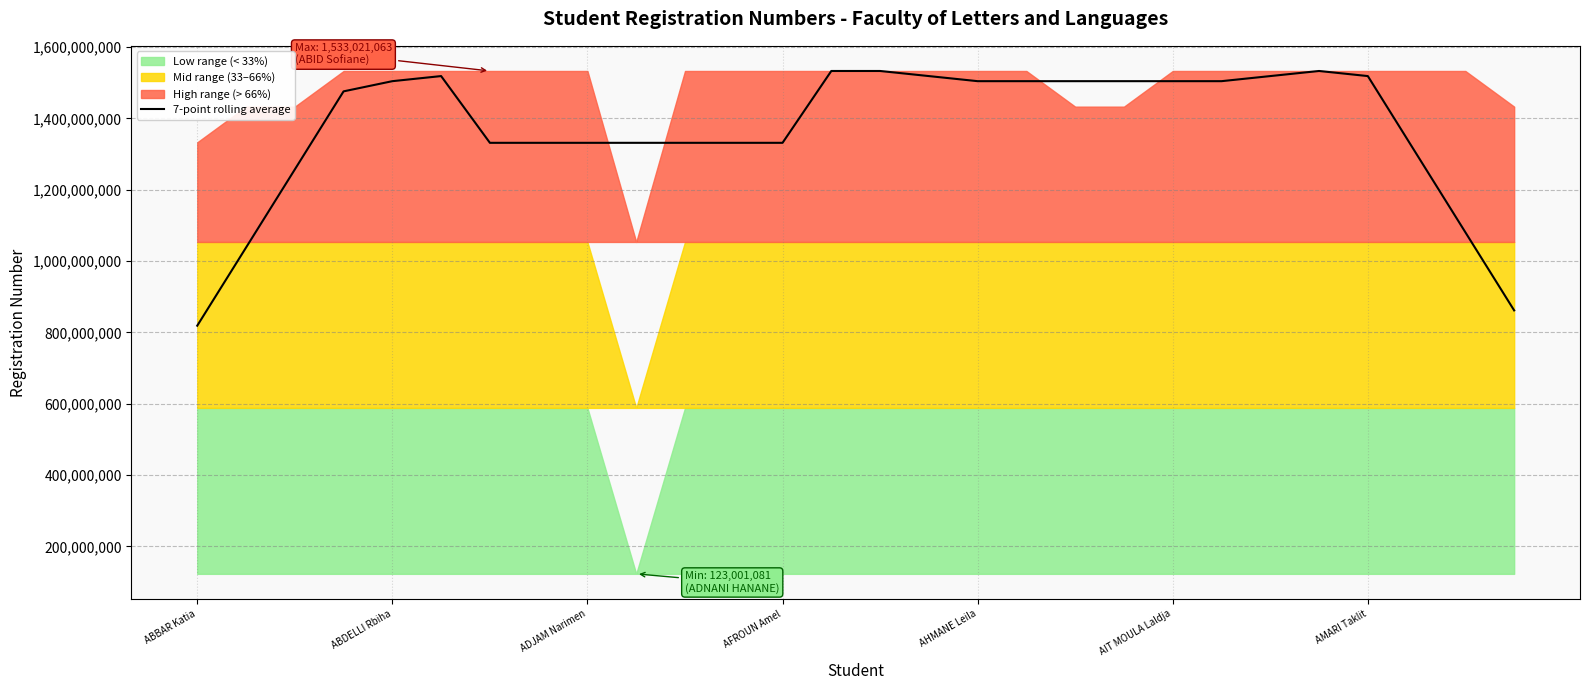

The 7-point rolling average series shows 1504439132.7 at AHMANE Leila. True or false?

True